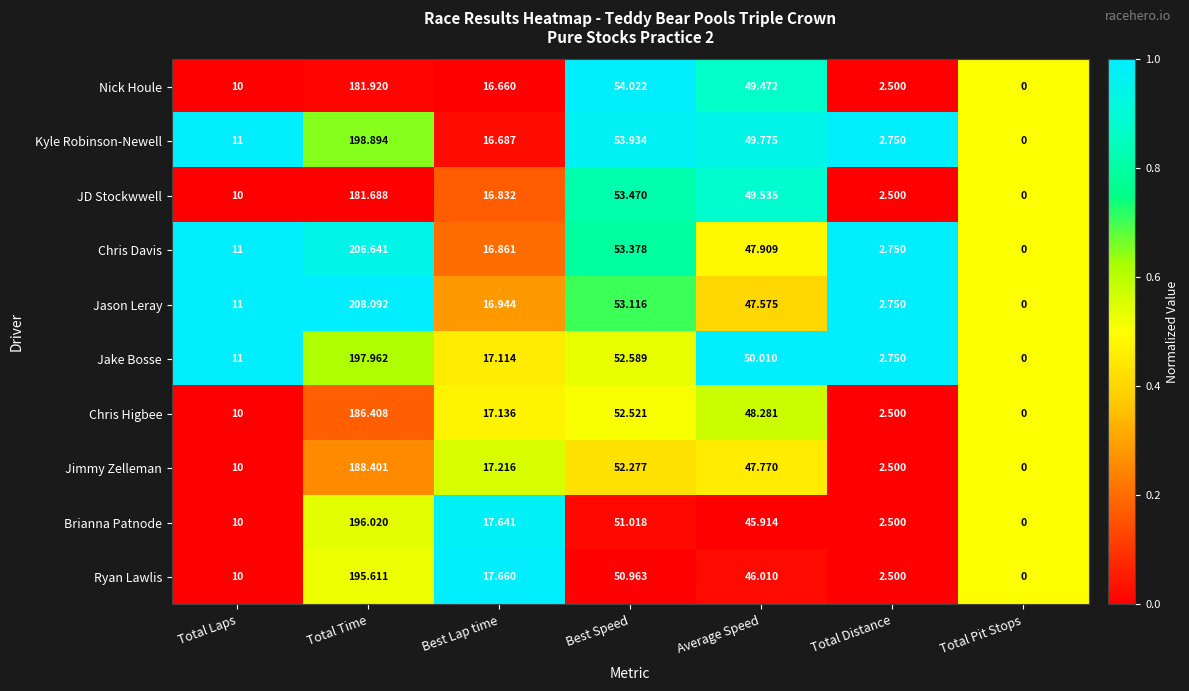

Rank the categories by Chris Davis value from lowest to highest.

Total Pit Stops, Total Distance, Total Laps, Best Lap time, Average Speed, Best Speed, Total Time